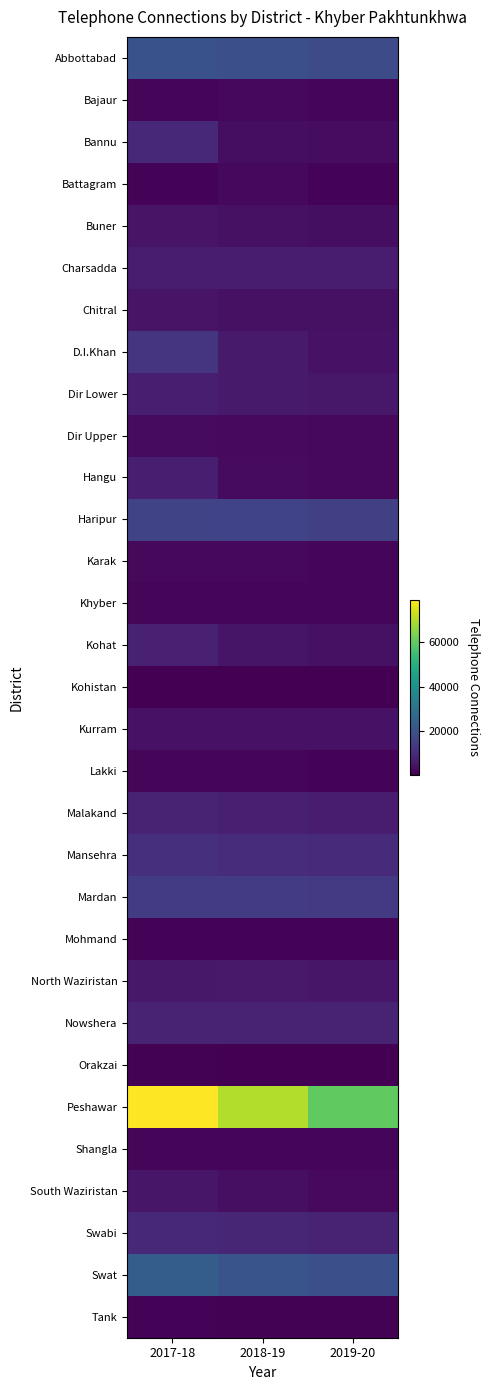

How many series are shown in this chart?

31